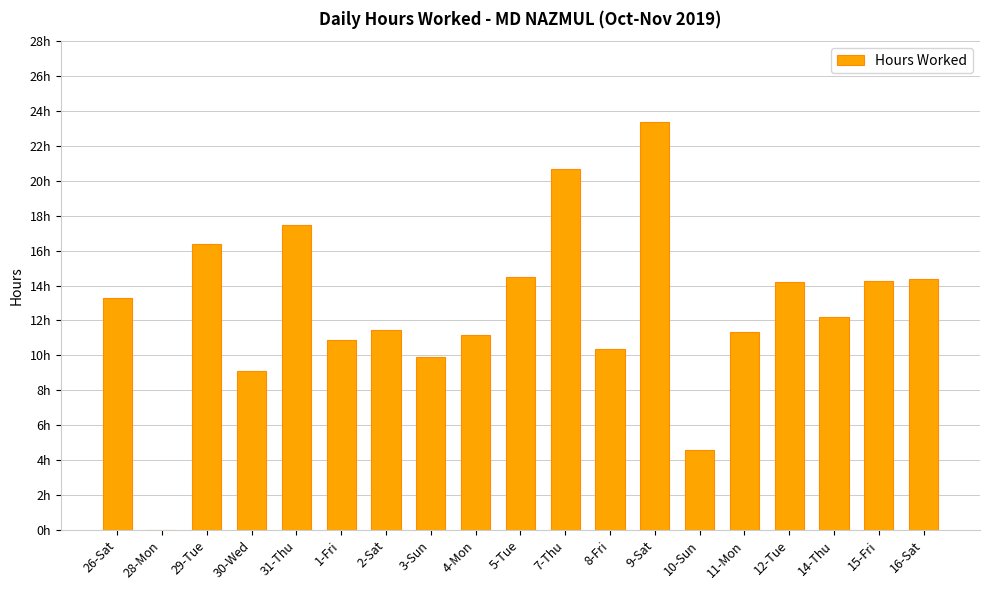

What is the difference between the maximum and minimum values?

23.4